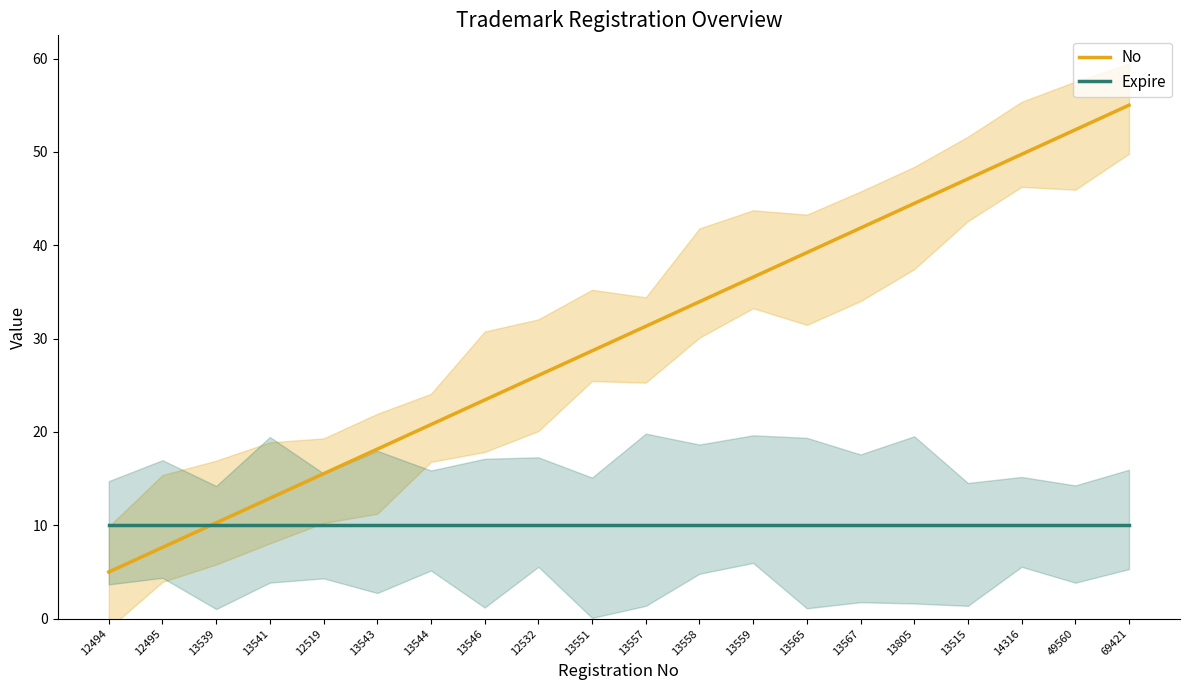

What is the total value across all series at 69421?

65.0